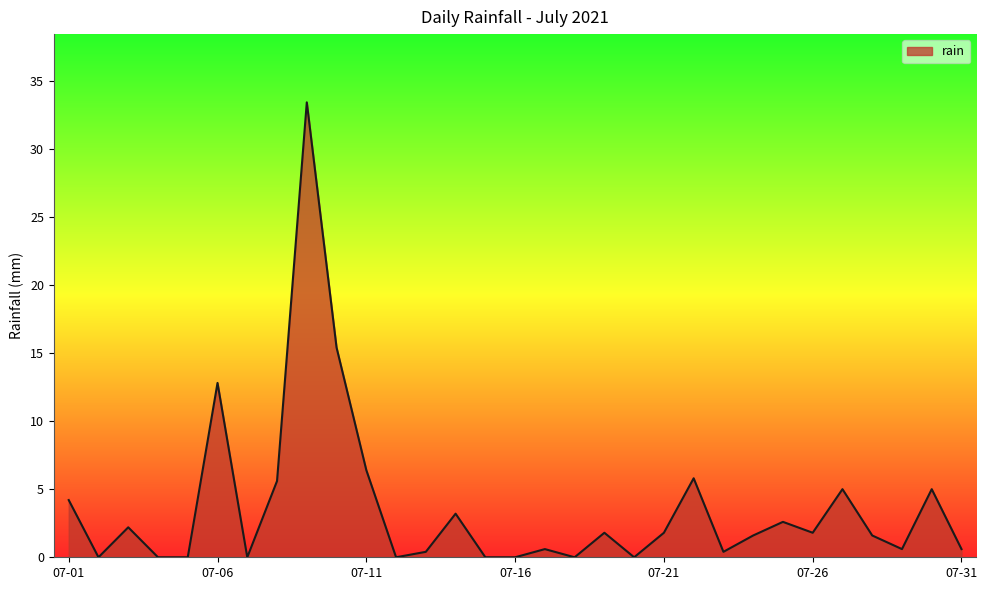

Does the chart display data point markers on the line(s)?

No